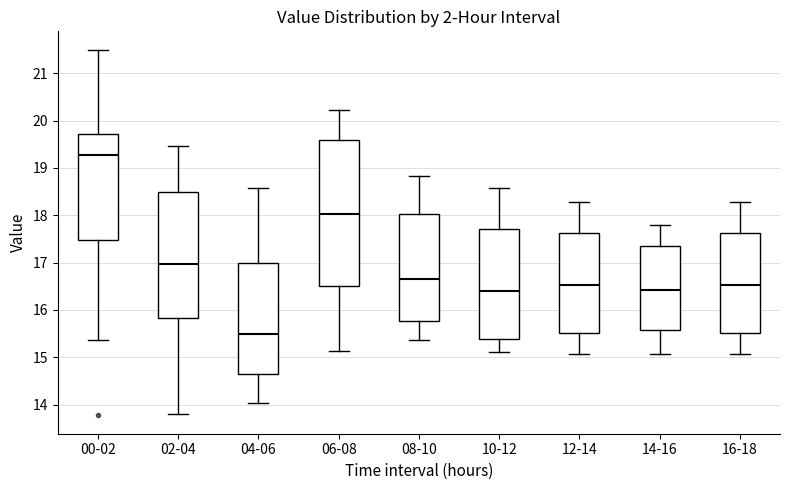

Reading left to right, transcribe this box plot: for each box, give where its median line is, the range the box spans, and where its two whiskers end, as read against the y-axis. The values are not printed on the chart, so give them approximately, as read against the axis.

00-02: median 19.3, box 17.5 to 19.7, whiskers 15.4 to 21.5
02-04: median 17.0, box 15.8 to 18.5, whiskers 13.8 to 19.5
04-06: median 15.5, box 14.6 to 17.0, whiskers 14.0 to 18.6
06-08: median 18.0, box 16.5 to 19.6, whiskers 15.1 to 20.2
08-10: median 16.7, box 15.8 to 18.0, whiskers 15.4 to 18.8
10-12: median 16.4, box 15.4 to 17.7, whiskers 15.1 to 18.6
12-14: median 16.5, box 15.5 to 17.6, whiskers 15.1 to 18.3
14-16: median 16.4, box 15.6 to 17.4, whiskers 15.1 to 17.8
16-18: median 16.5, box 15.5 to 17.6, whiskers 15.1 to 18.3